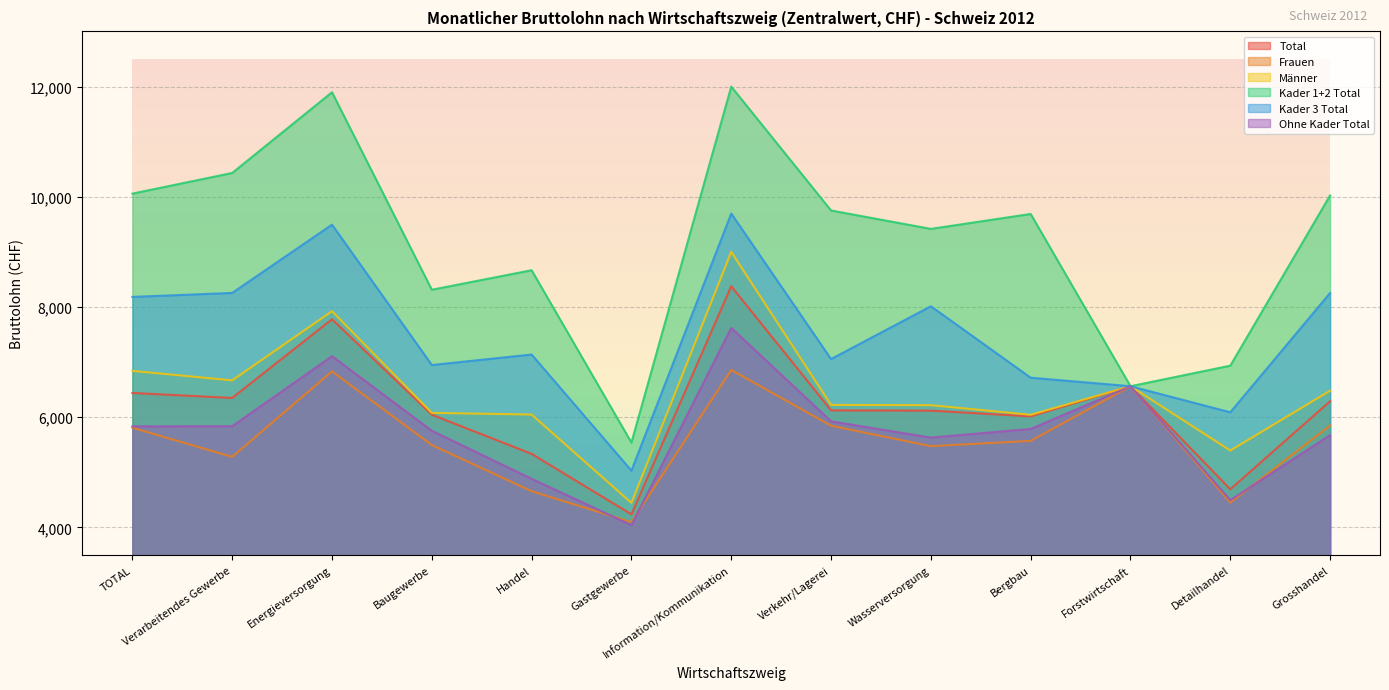

Is it true that Kader 3 Total equals 11596 at Verkehr/Lagerei?

False